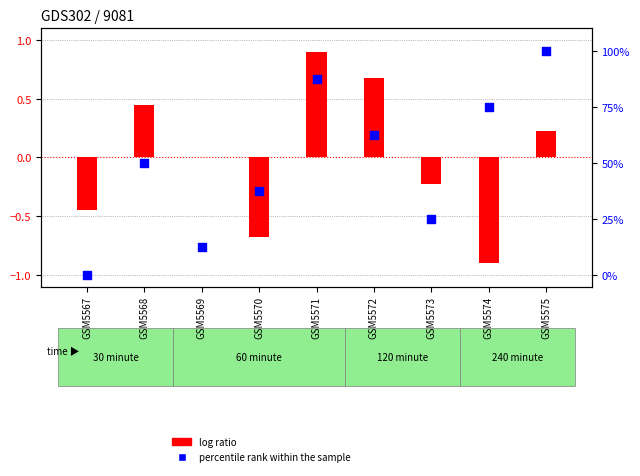

What are all the series names shown in the legend?

log ratio, percentile rank within the sample